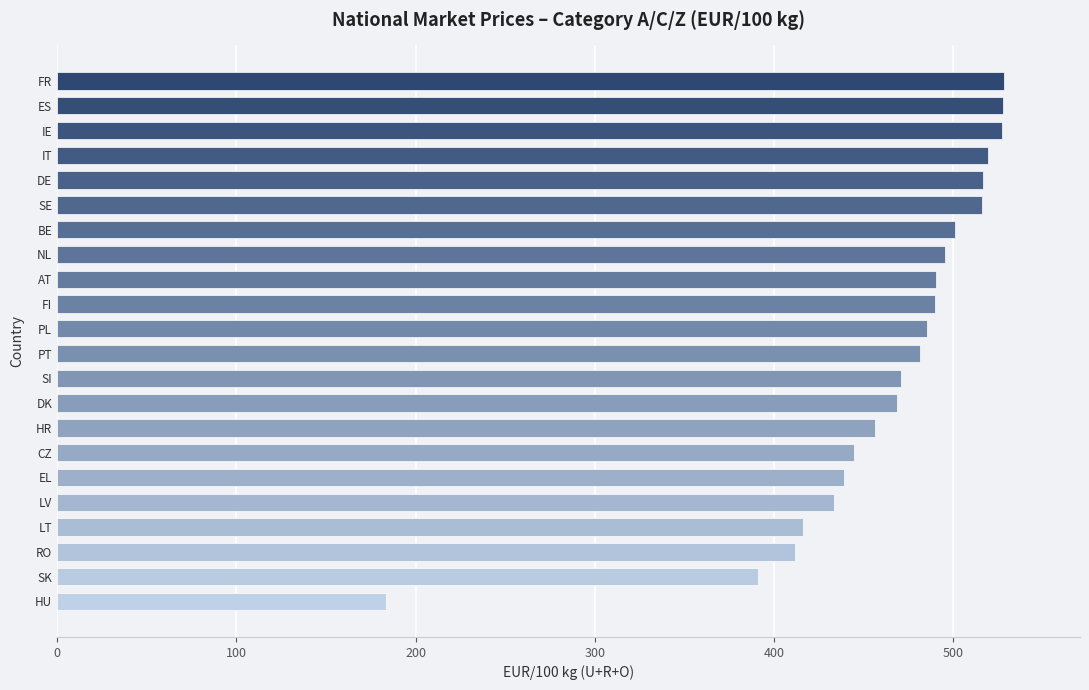

What is the approximate value at IT?

519.7